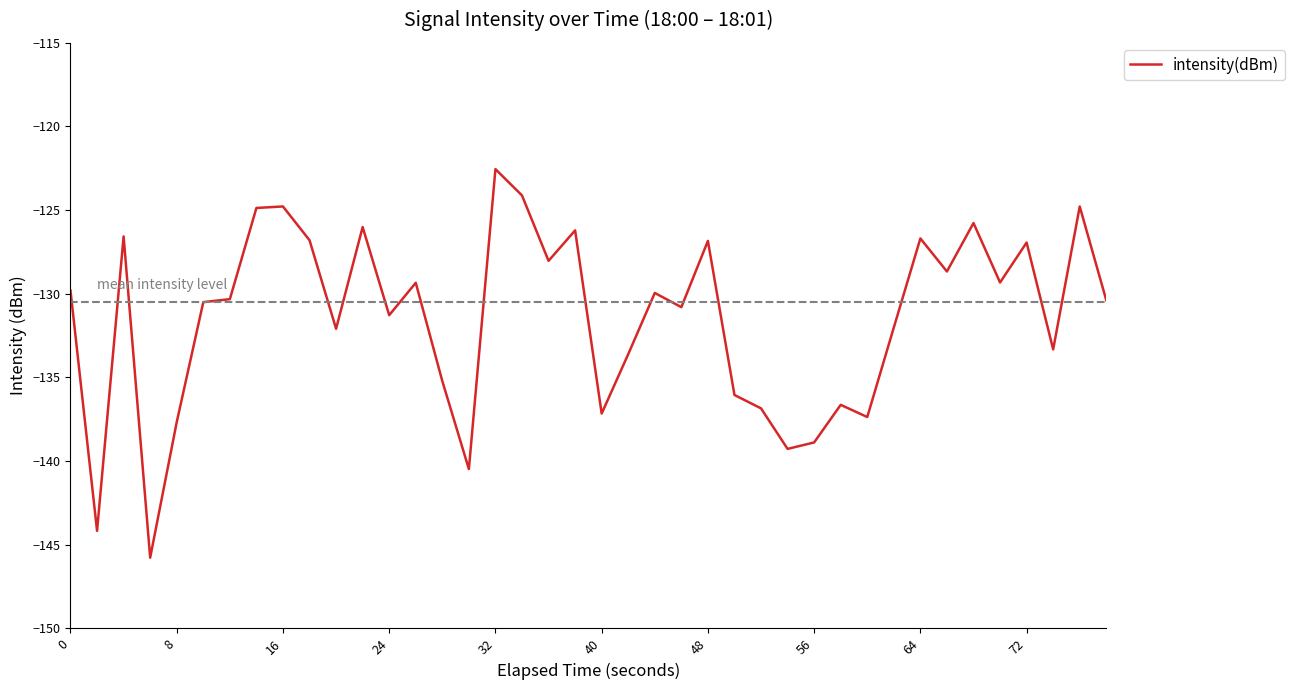

What is the difference between the maximum and minimum values?

23.2